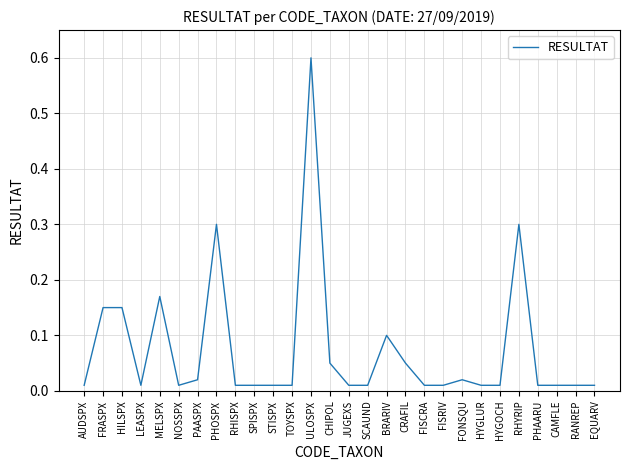

Is it true that the value at FRASPX is 0.2?

False